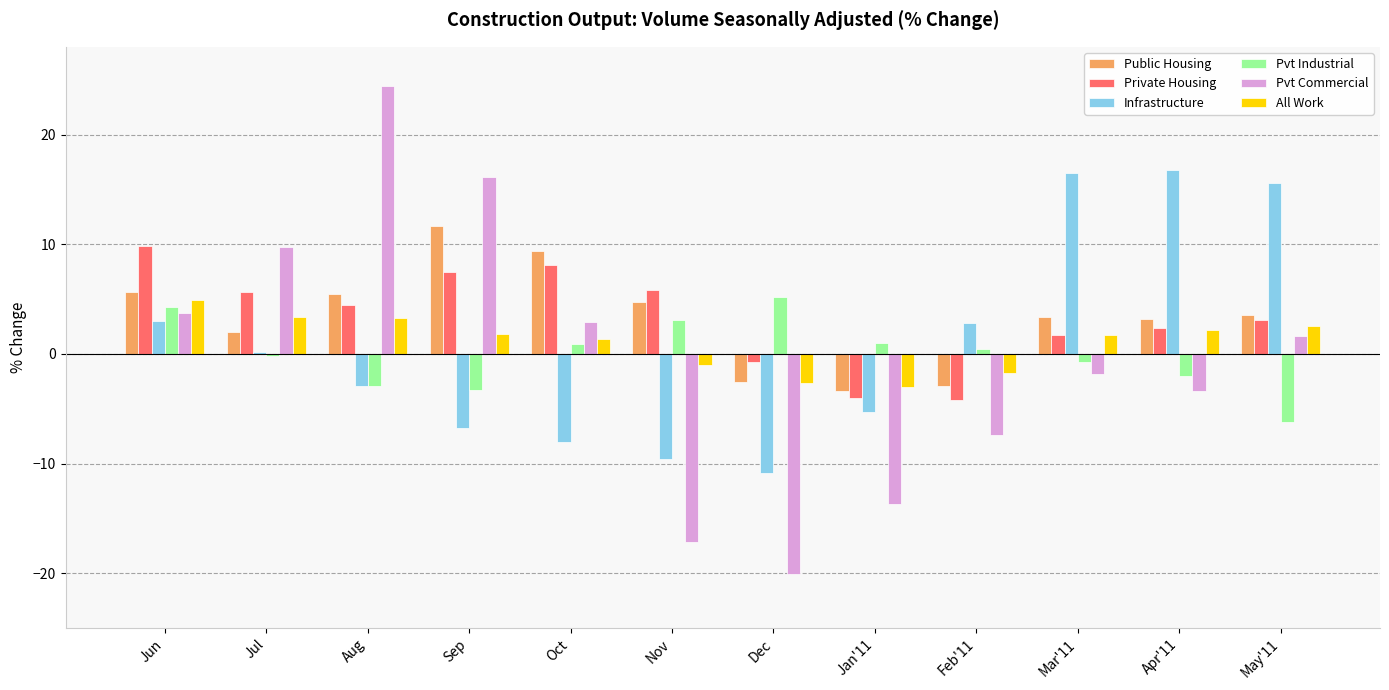

Are the bars grouped side by side (vs. stacked)?

Yes